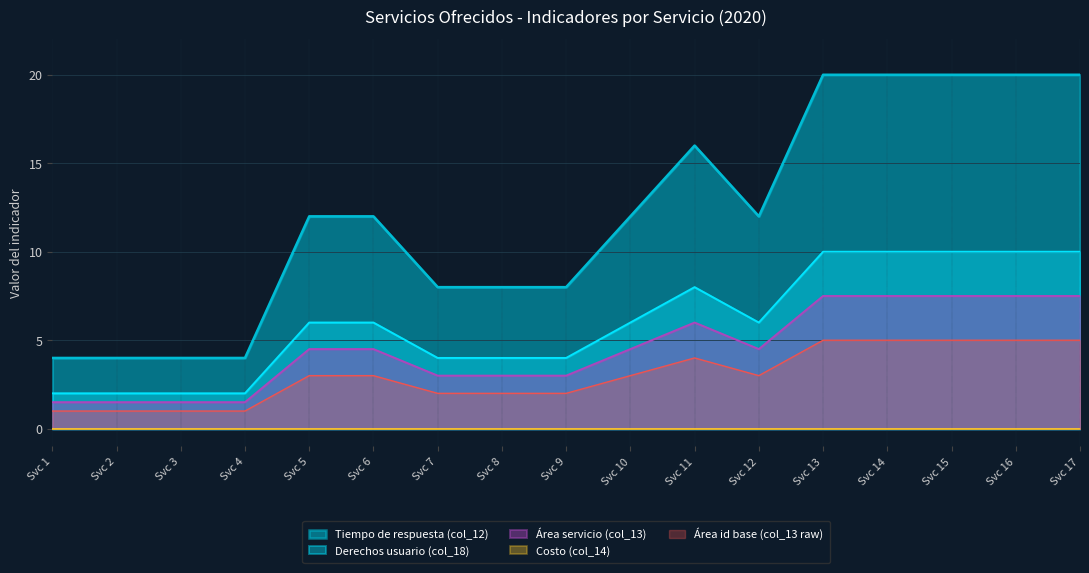

Which series has the largest total across all categories?

Tiempo de respuesta (col_12)